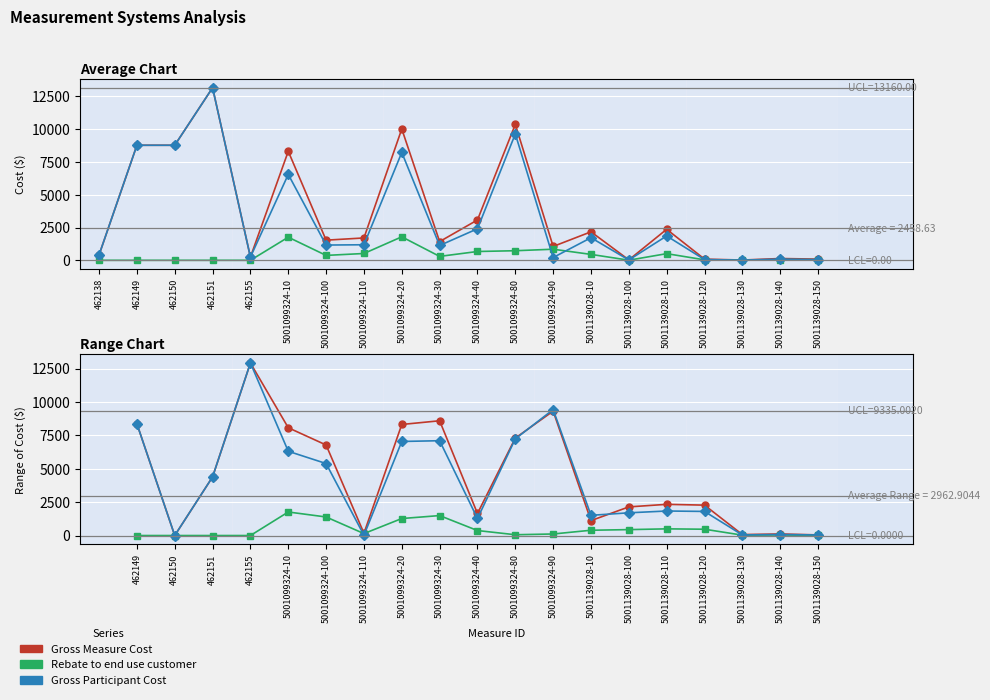

Is it true that Gross Measure Cost equals 2334.4 at 5001139028-110?

True